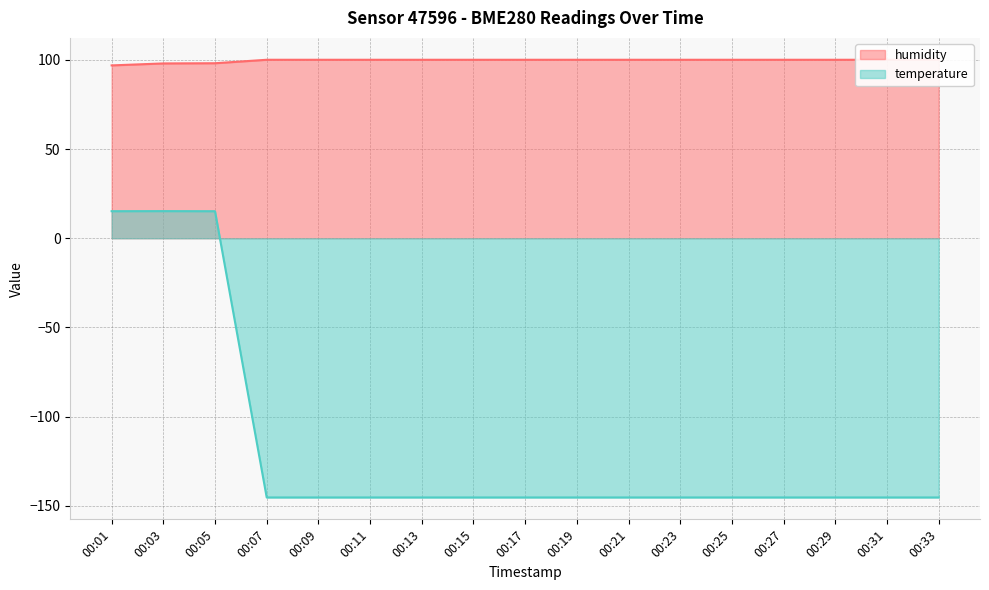

What is the spread (max minus min) of values at 00:13?

245.2